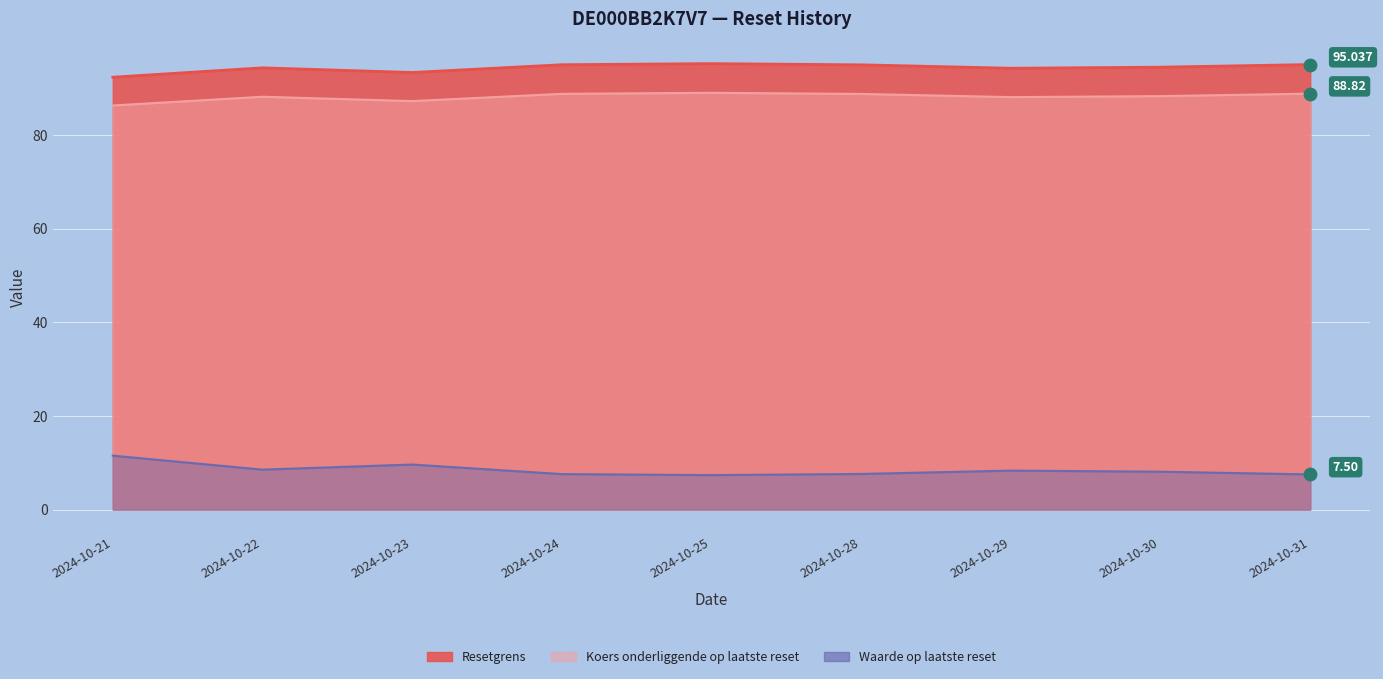

Which series has the largest Y range (max minus min)?

Waarde op laatste reset